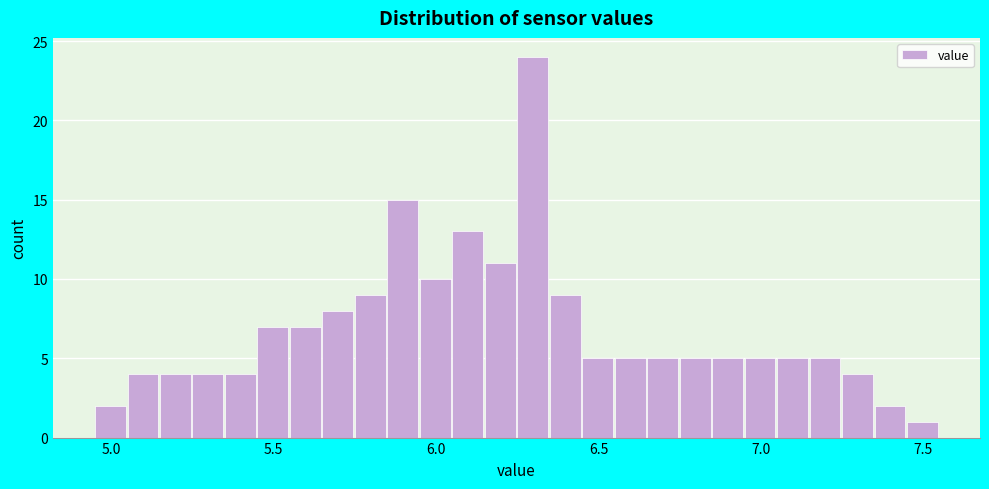

Read against the x-axis, roughly where is the centre of the tallest bar?

6.30